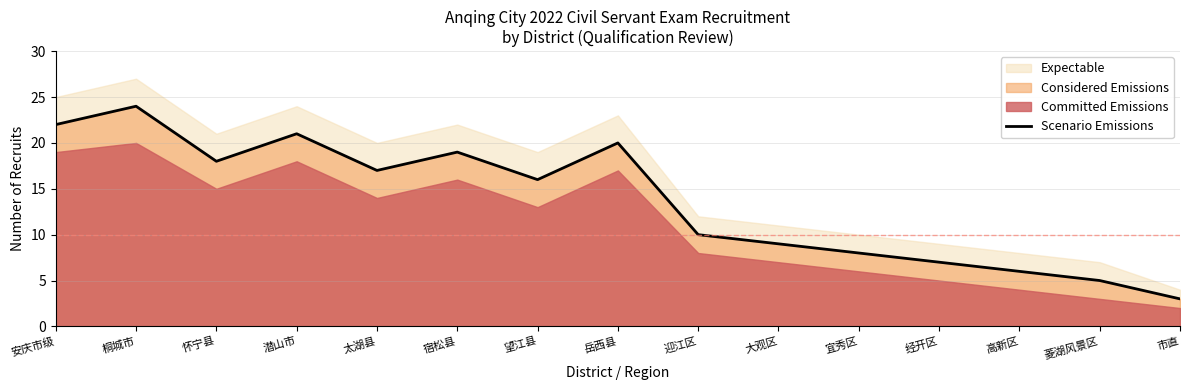

List the labels in order of value, smallest first.

市直, 菱湖风景区, 高新区, 经开区, 宜秀区, 大观区, 迎江区, 望江县, 太湖县, 怀宁县, 宿松县, 岳西县, 潜山市, 安庆市级, 桐城市